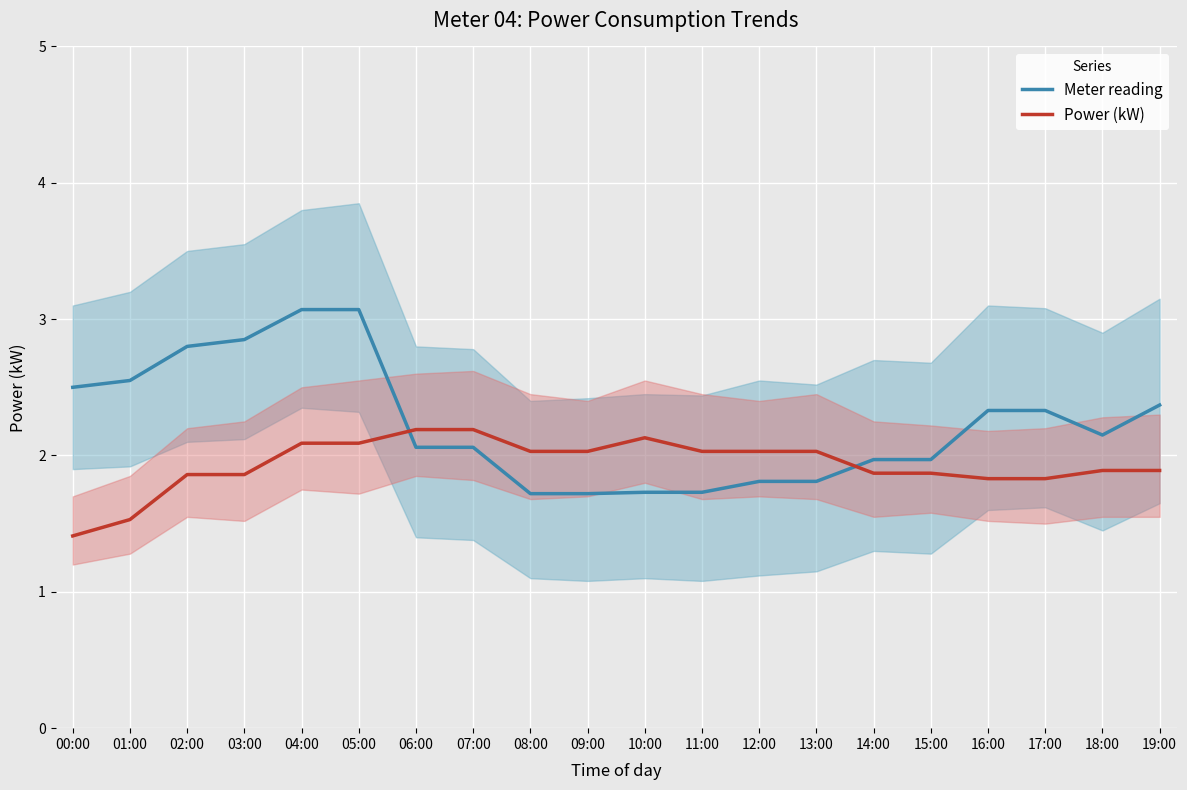

Reading right to left, list all the values displayed in this chart.

Meter reading: 2.4	2.1	2.3	2.3	2.0	2.0	1.8	1.8	1.7	1.7	1.7	1.7	2.1	2.1	3.1	3.1	2.9	2.8	2.5	2.5
Power (kW): 1.9	1.9	1.8	1.8	1.9	1.9	2.0	2.0	2.0	2.1	2.0	2.0	2.2	2.2	2.1	2.1	1.9	1.9	1.5	1.4